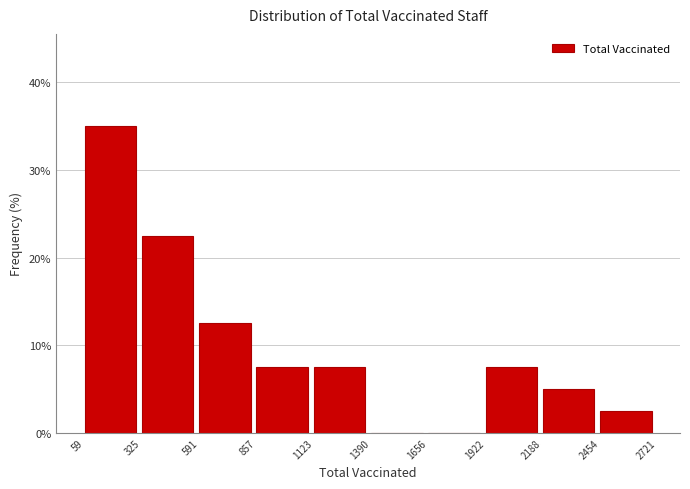

Which range on the x-axis has the tallest bar?

59 to 325